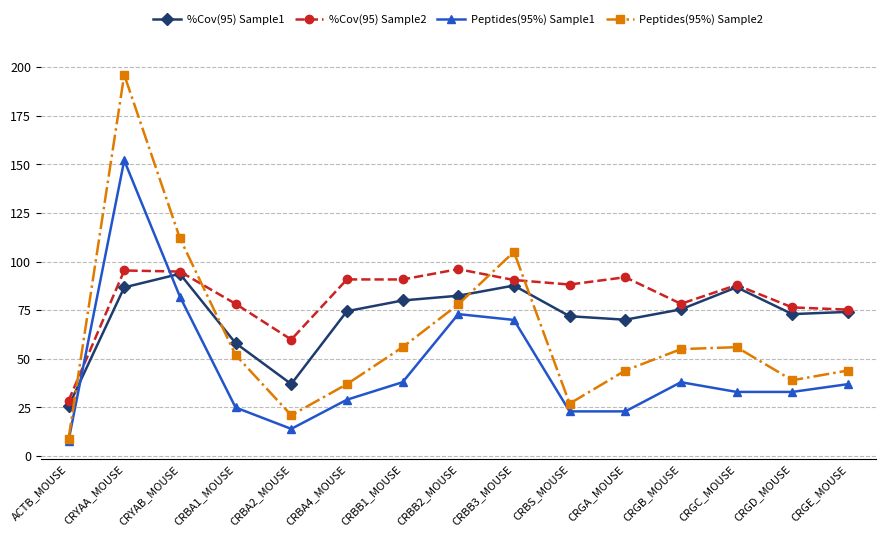

What is the sum of the Peptides(95%) Sample1 values at CRGE_MOUSE and CRGA_MOUSE?

60.0